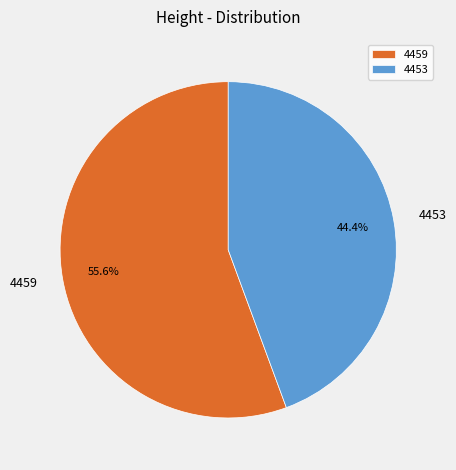

The 4453 slice represents 37% of the pie. True or false?

False